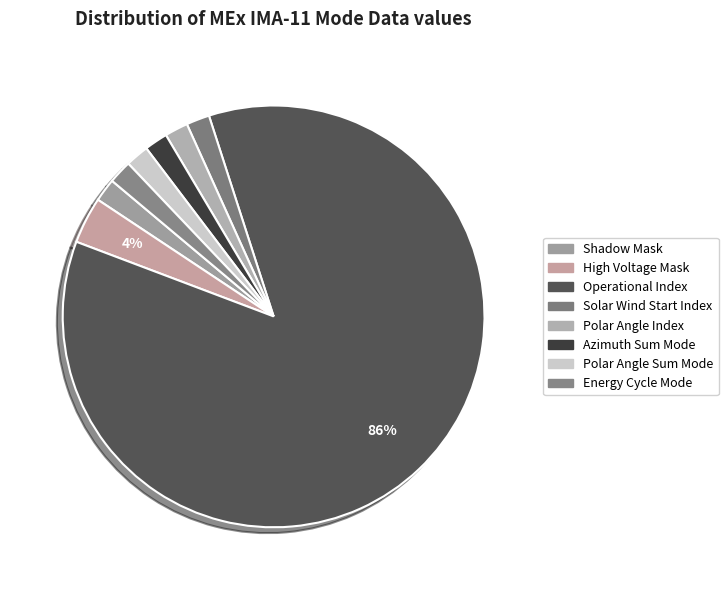

Count the number of slices in the pie.

8